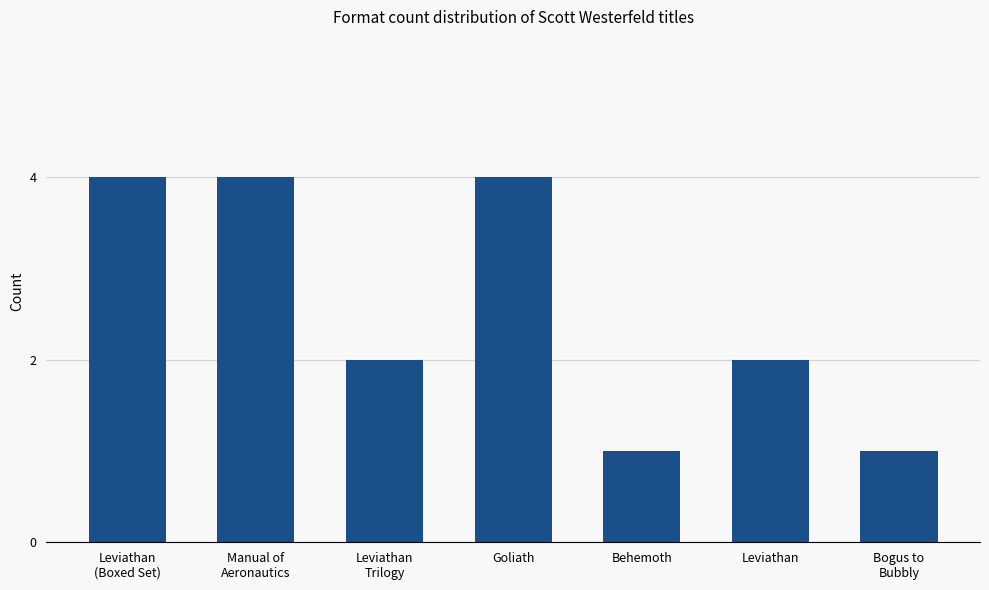

What is the difference between the maximum and minimum values?

3